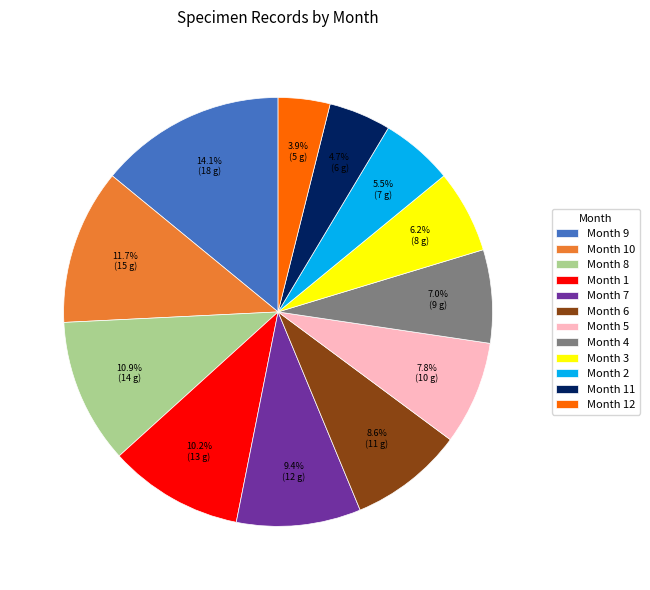

What is the largest slice in the pie chart?

Month 9